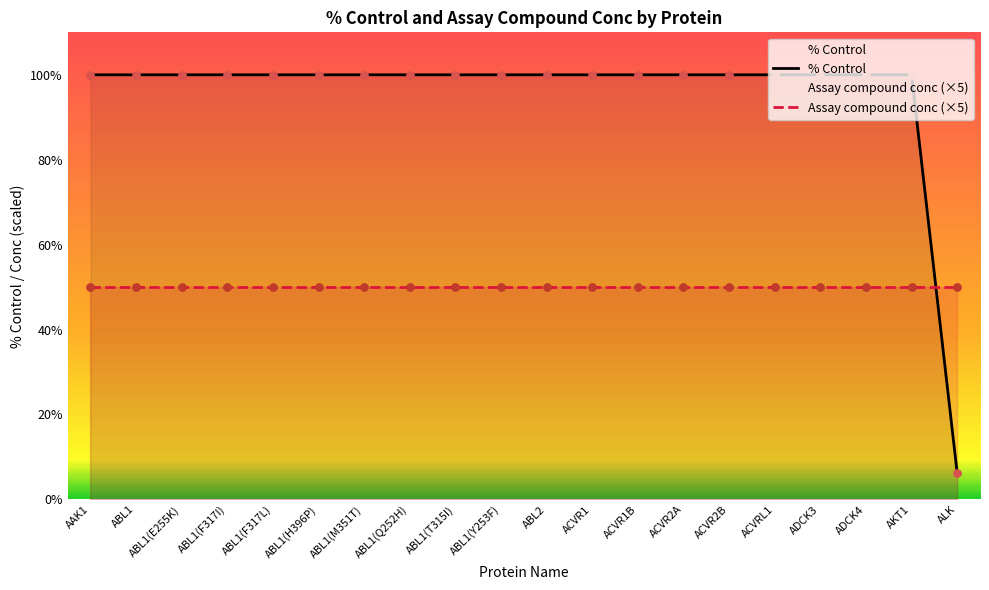

Is the value of % Control at ACVR1 greater than the value of Assay compound conc (×5) at ADCK4?

Yes